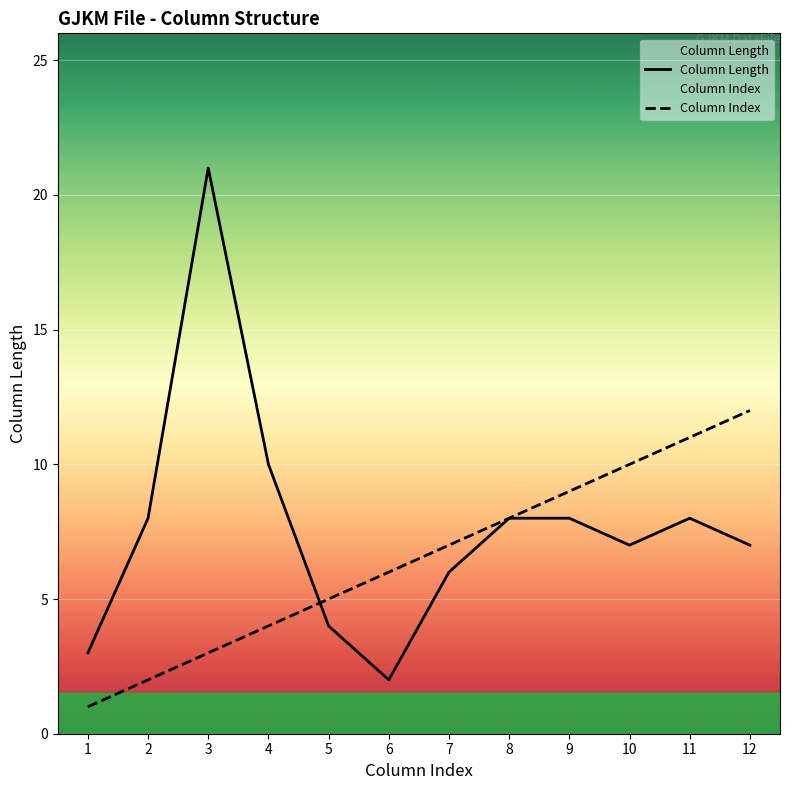

Is this an area chart (filled region under the line)?

No